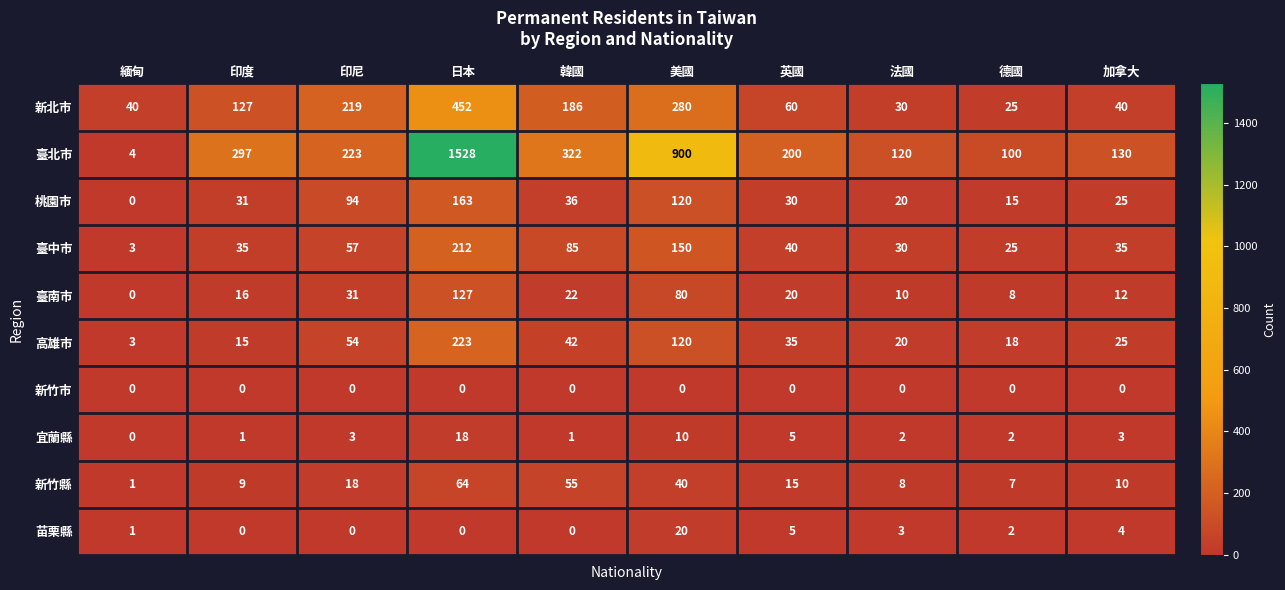

How many data points does each series have?

10